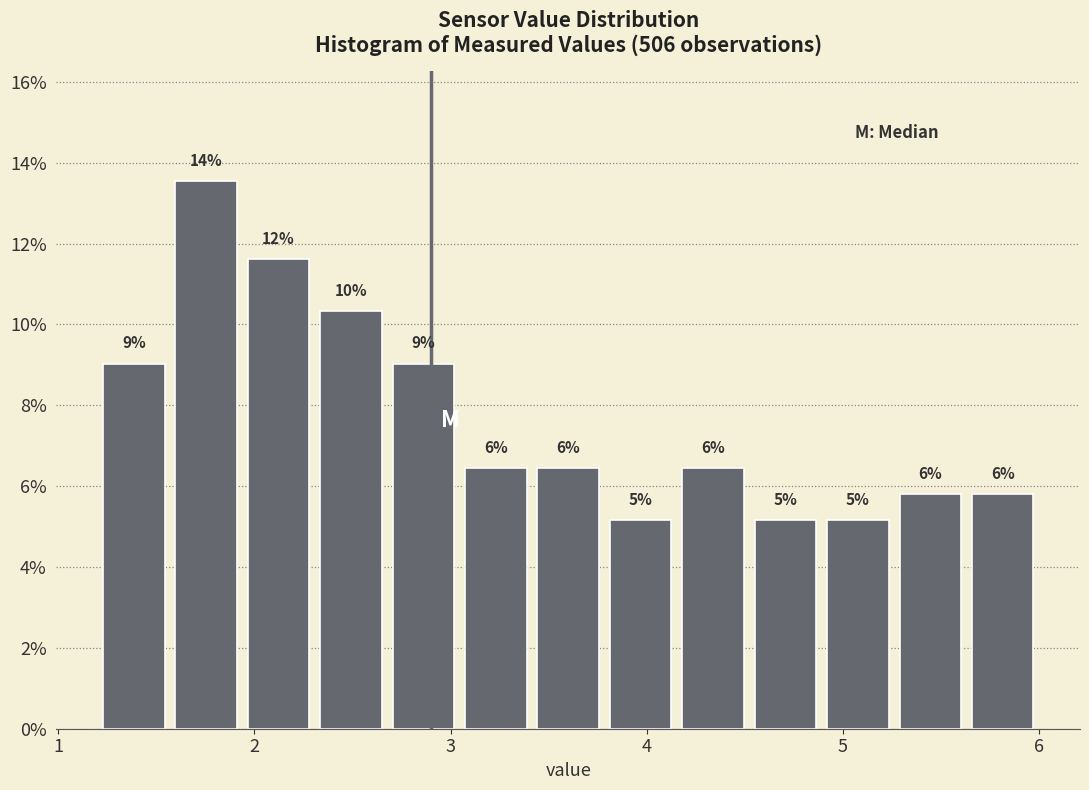

Around what value on the x-axis is the tallest bar? Give the approximate position of its centre, as read against the axis.

1.8